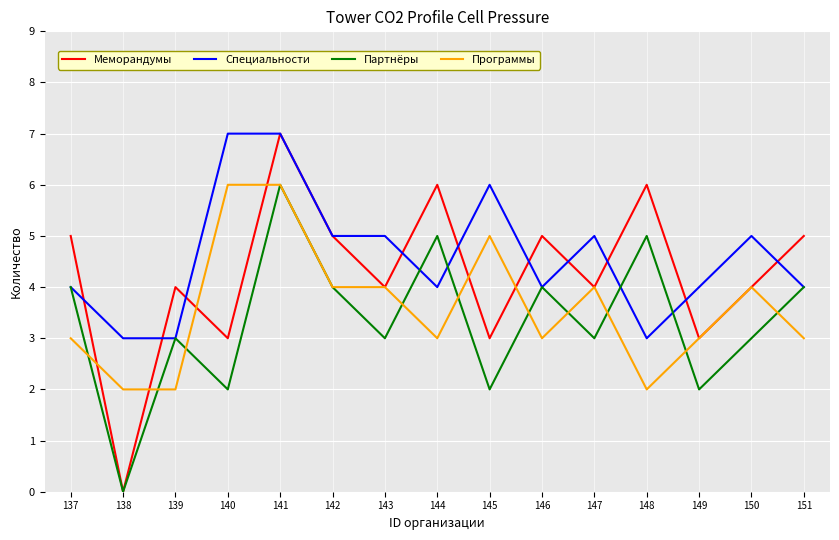

What is the minimum value for Специальности?

3